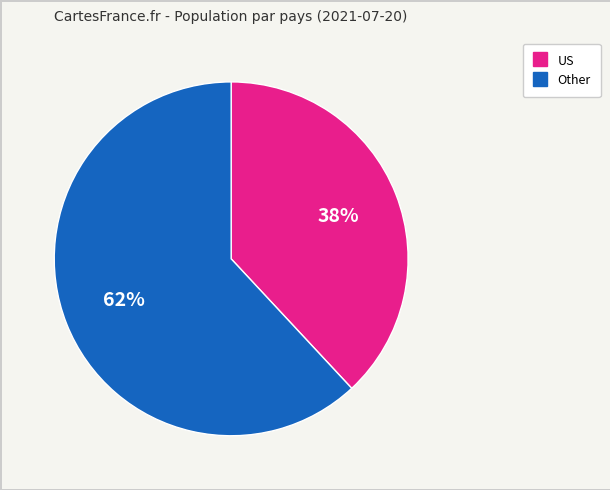

To the nearest percent, what is the difference between the largest and smallest slice percentages?

24%